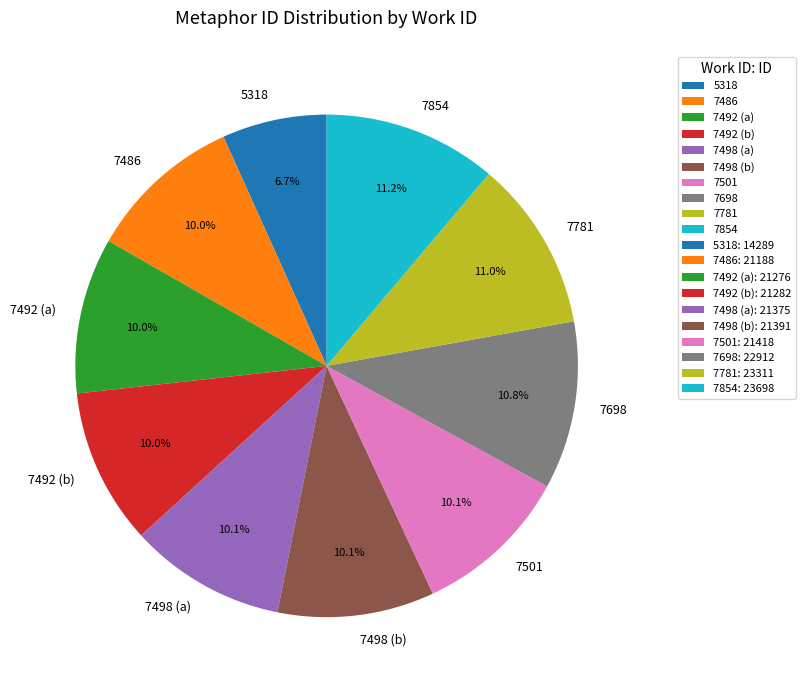

What percentage do 7498 (b) and 7492 (a) together represent?

20.1%